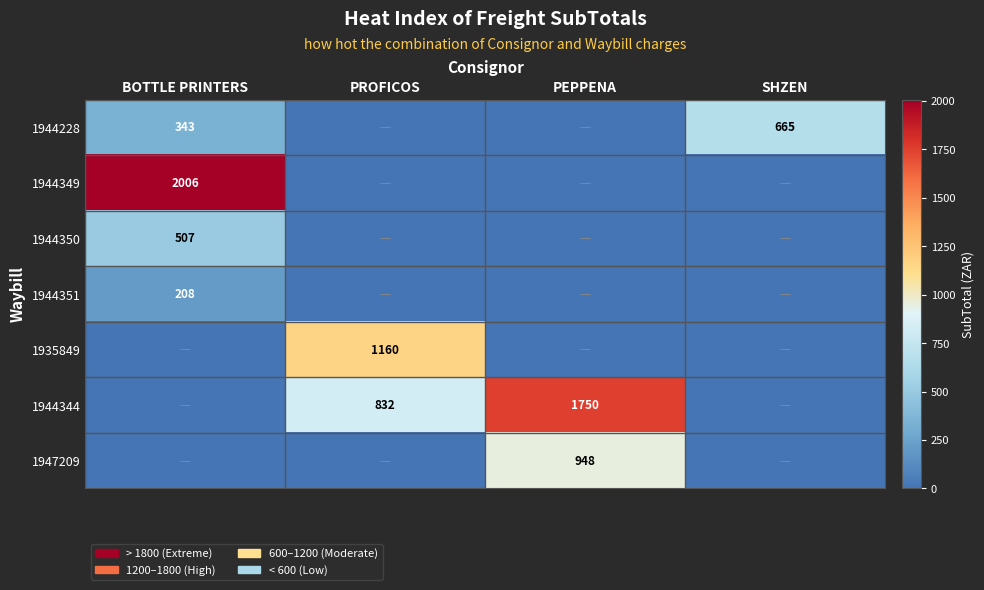

The 1944228 series shows 343 at BOTTLE PRINTERS. True or false?

True